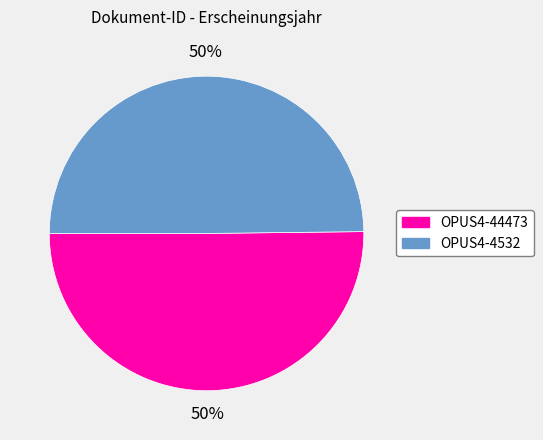

Count the number of slices in the pie.

2